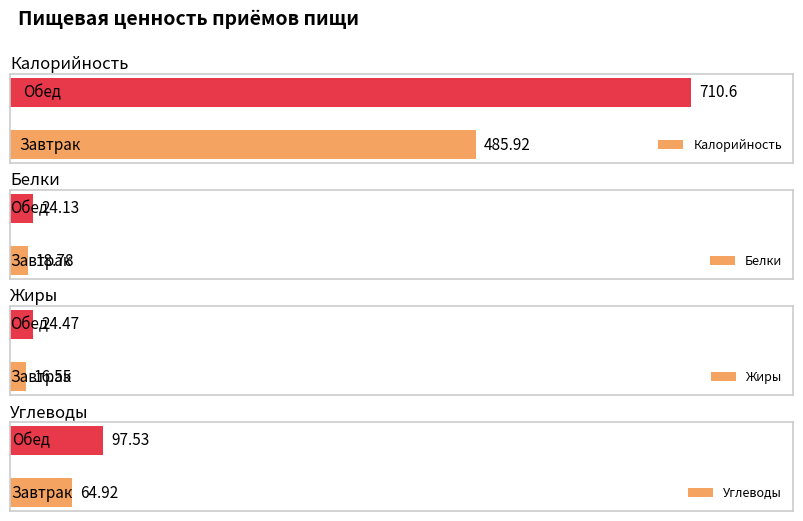

At how many categories does at least one series exceed 87?

2